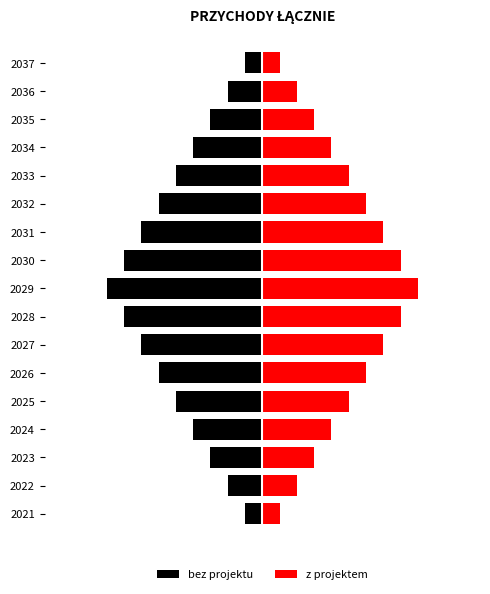

At 2036, list the series in order from smallest to largest.

bez projektu, z projektem